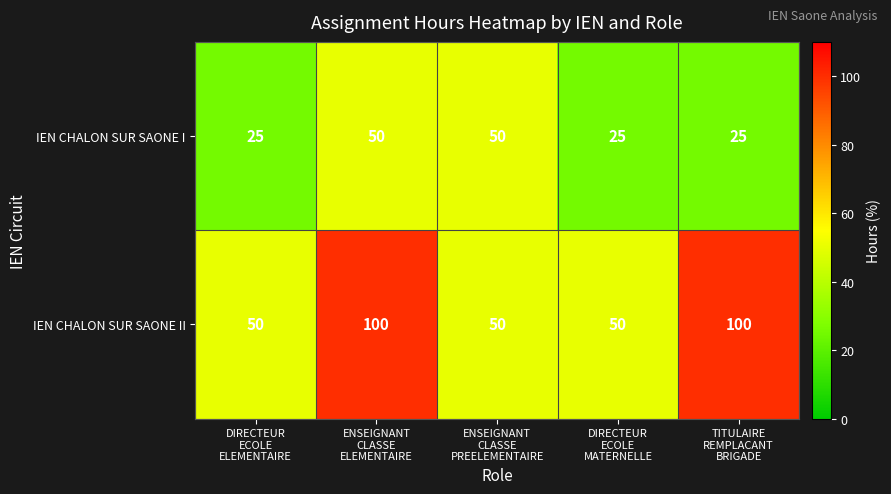

Which series has the largest total across all categories?

IEN CHALON SUR SAONE II